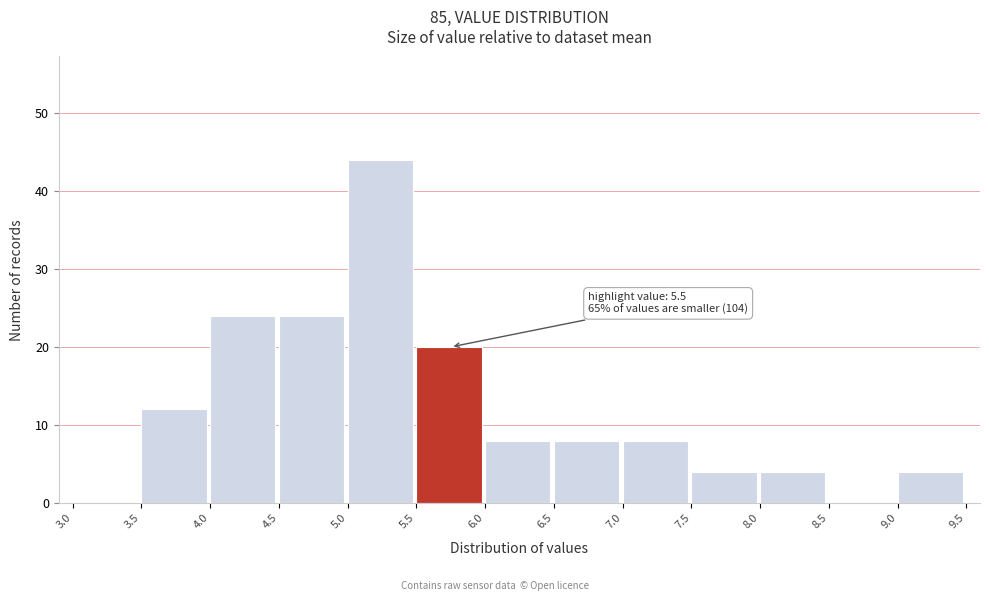

Over which range of the x-axis is the bar tallest?

5.0 to 5.5